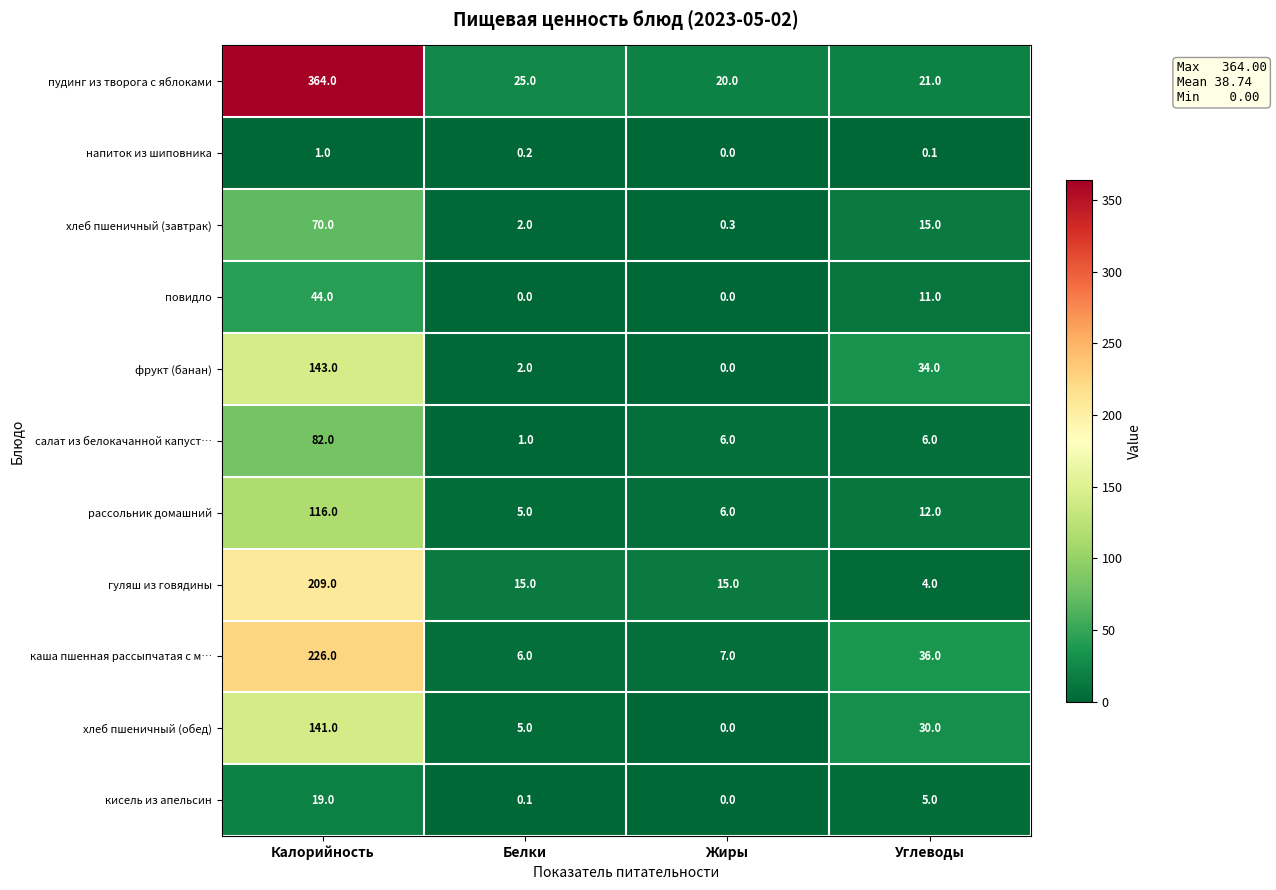

What is the spread (max minus min) of values at Калорийность?

363.0